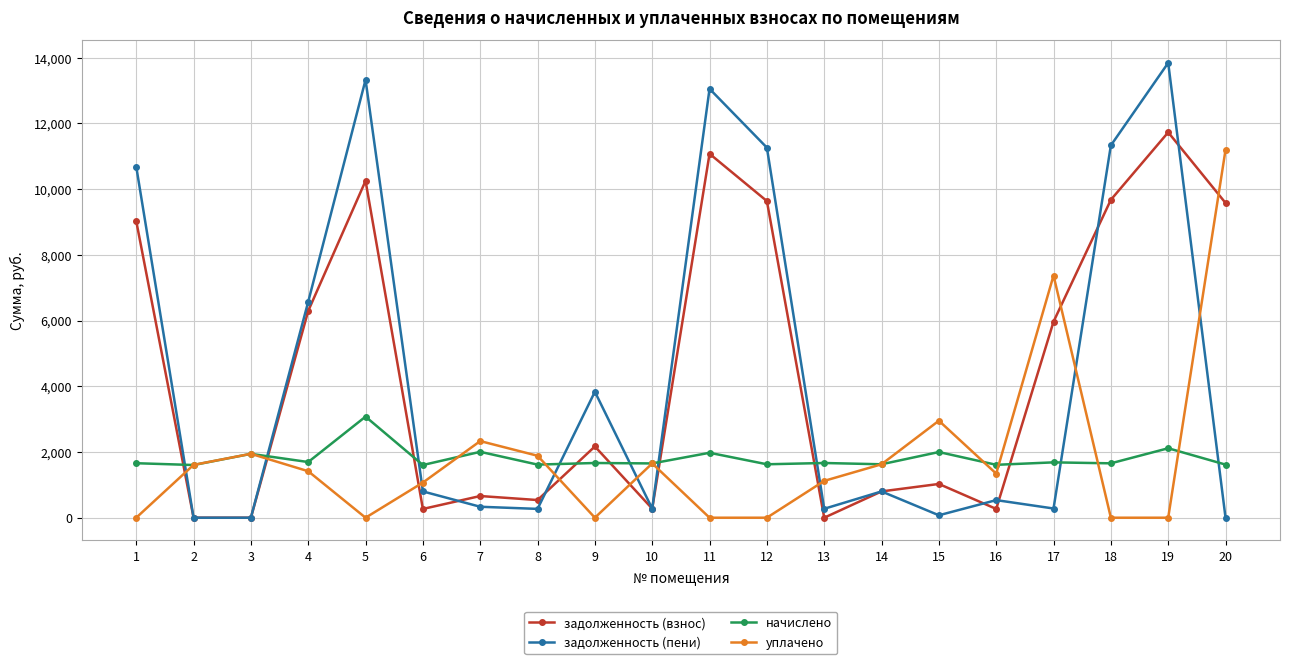

Which series changed the most between 8 and 14?

задолженность (пени)